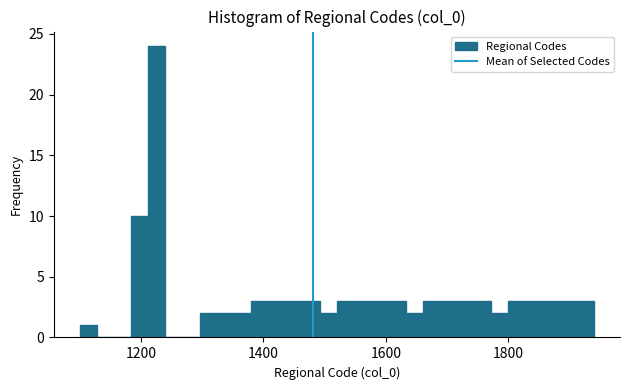

Around what value on the x-axis is the tallest bar? Give the approximate position of its centre, as read against the axis.

1220